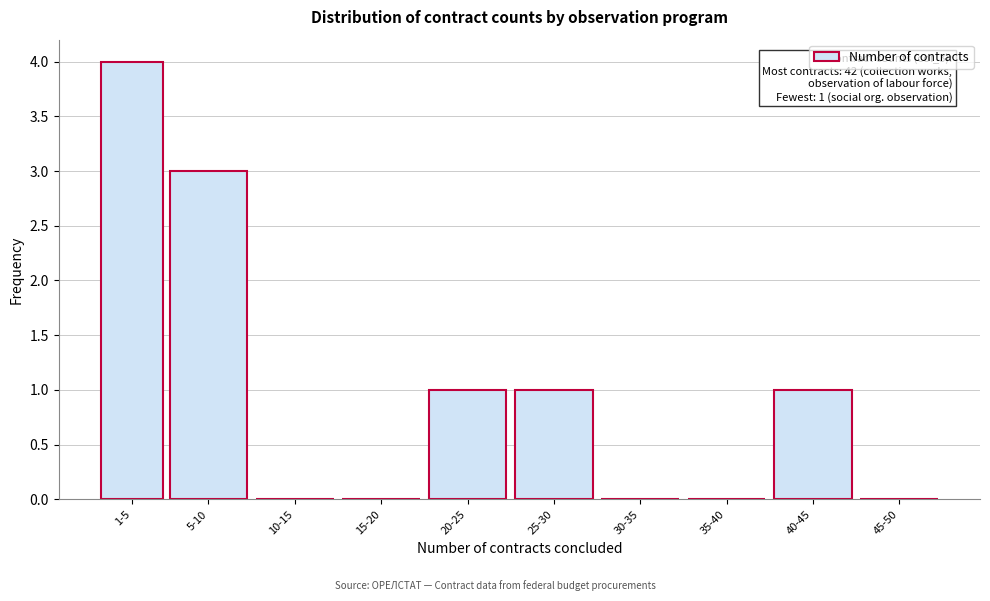

Reading left to right, transcribe all the data shown in this chart.

1-5=4	5-10=3	10-15=0	15-20=0	20-25=1	25-30=1	30-35=0	35-40=0	40-45=1	45-50=0